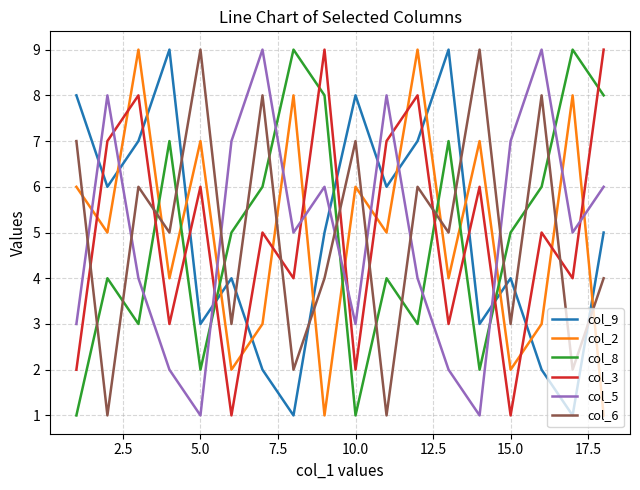

What is the greatest value displayed?

9